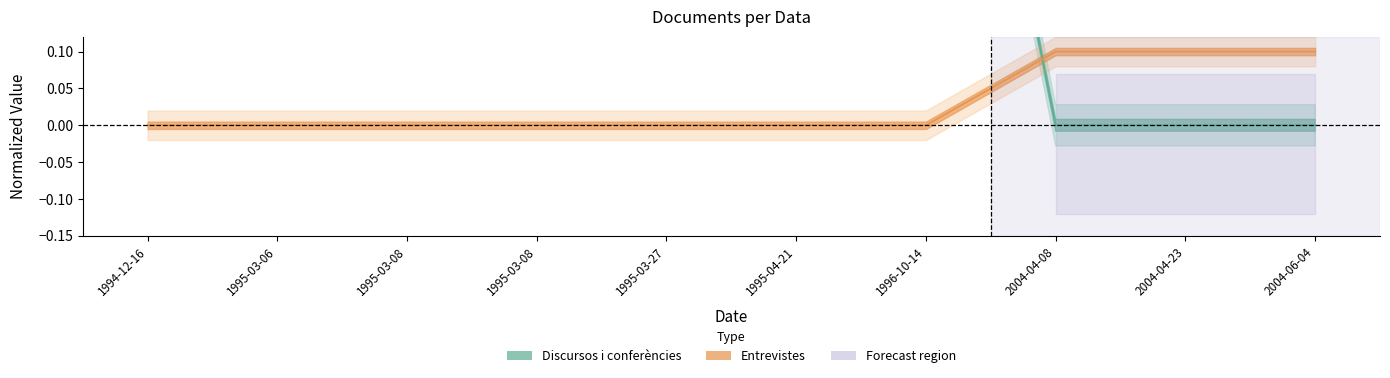

Reading left to right, what are all the values shown in this chart?

Discursos i conferències: 1994-12-16=0.9	1995-03-06=0.9	1995-03-08=0.9	1995-03-08=0.9	1995-03-27=0.9	1995-04-21=0.9	1996-10-14=0.9	2004-04-08=0.0	2004-04-23=0.0	2004-06-04=0.0
Entrevistes: 1994-12-16=0.0	1995-03-06=0.0	1995-03-08=0.0	1995-03-08=0.0	1995-03-27=0.0	1995-04-21=0.0	1996-10-14=0.0	2004-04-08=0.1	2004-04-23=0.1	2004-06-04=0.1